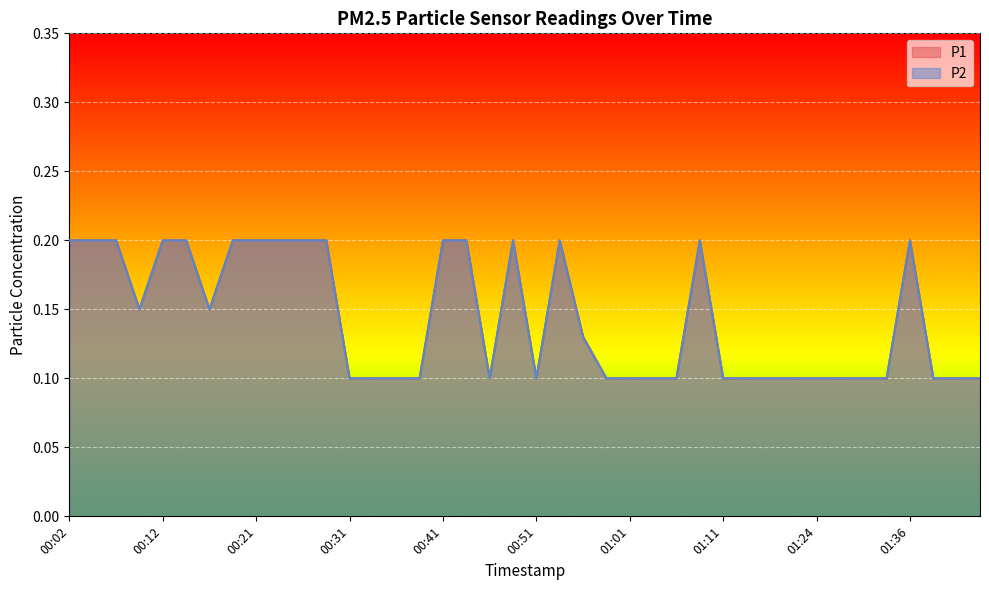

The value of P2 at 01:36 is 0.2. True or false?

True